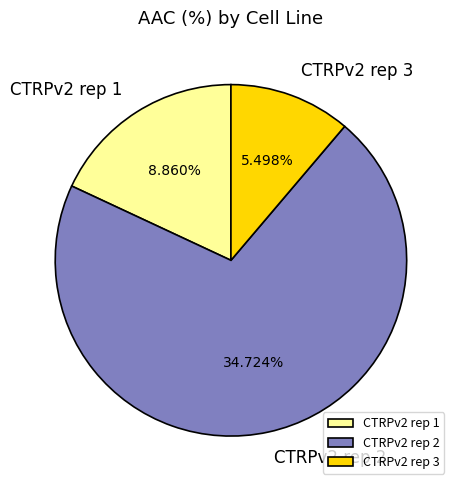

What percentage is NOT represented by CTRPv2 rep 3?

88.8%